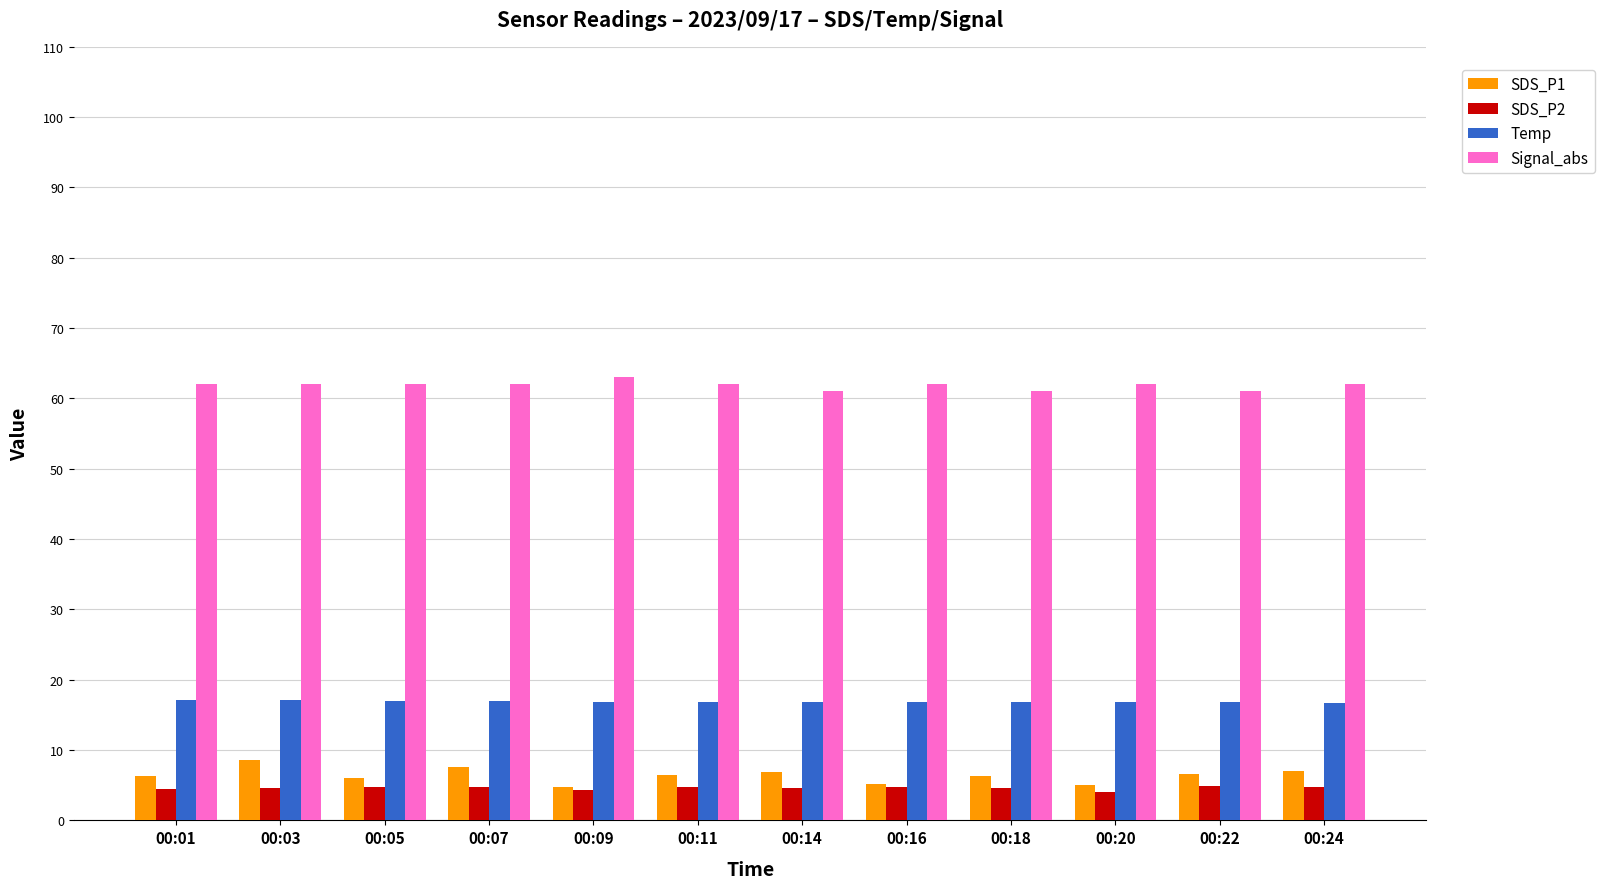

What is the spread (max minus min) of values at 00:20?

58.0